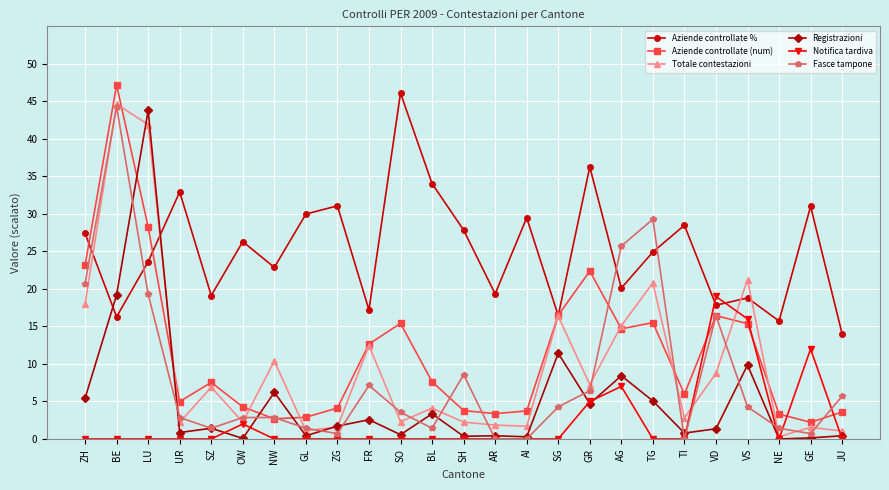

Which series has the widest spread of values?

Aziende controllate (num)